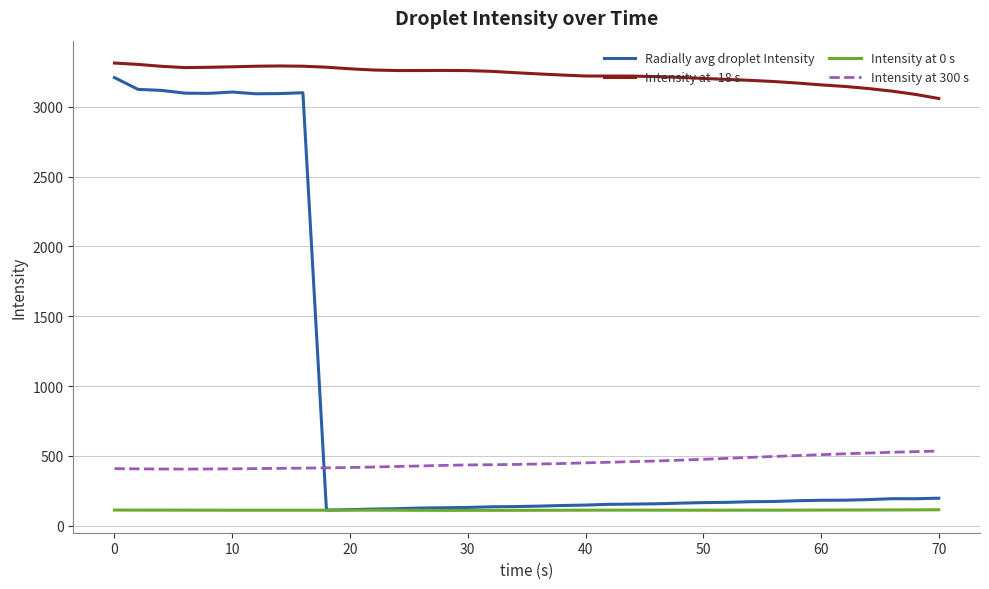

What is the highest value of the Intensity at -18 s series?

3313.1